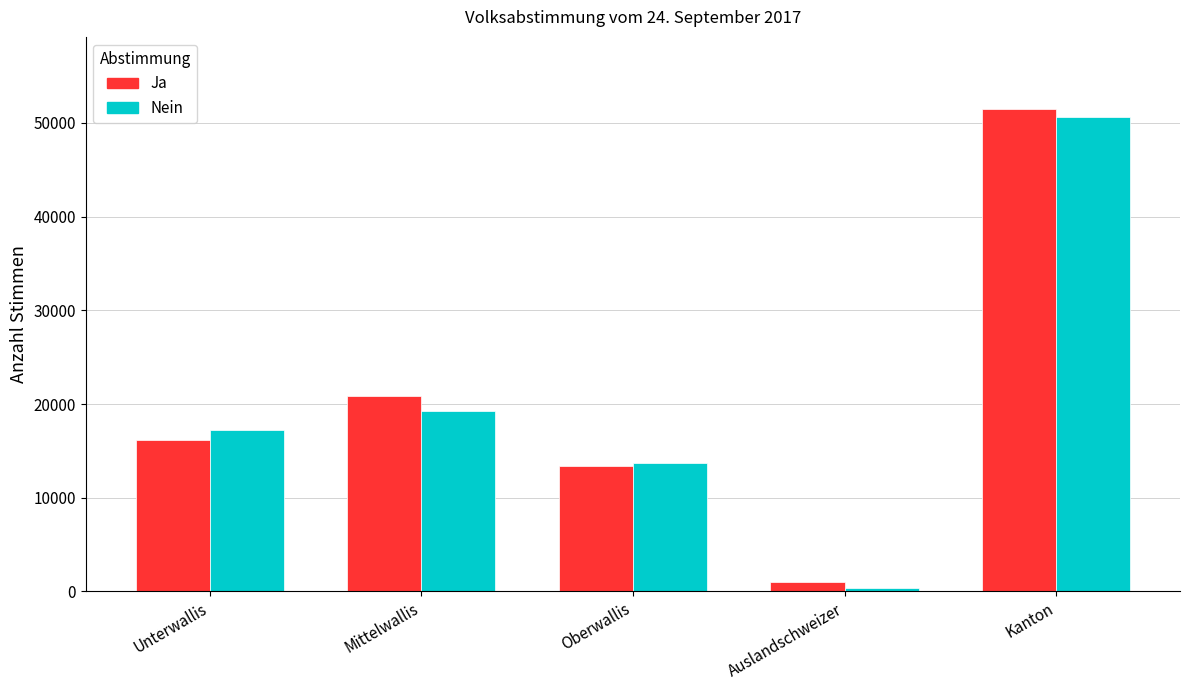

The Nein series shows 19278 at Mittelwallis. True or false?

True